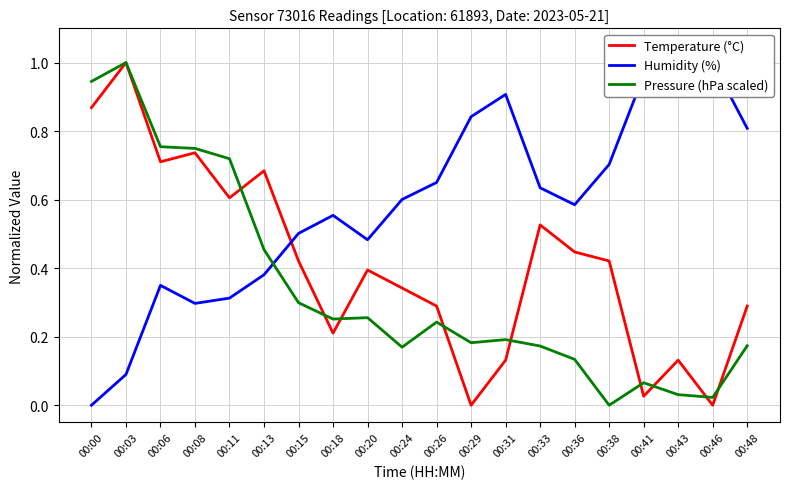

At how many categories does at least one series exceed 0?

20